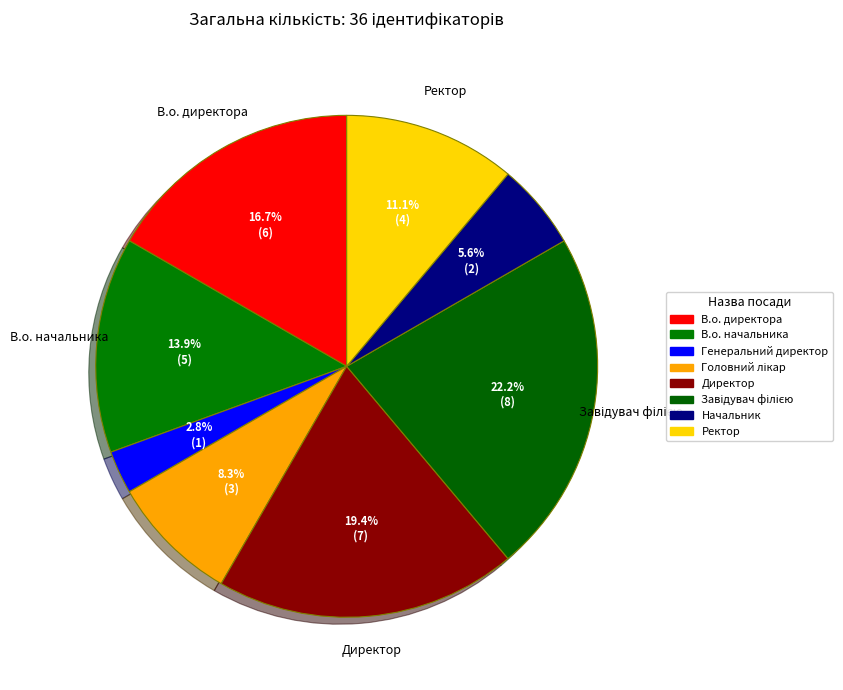

To the nearest percent, what is the average slice percentage?

12%